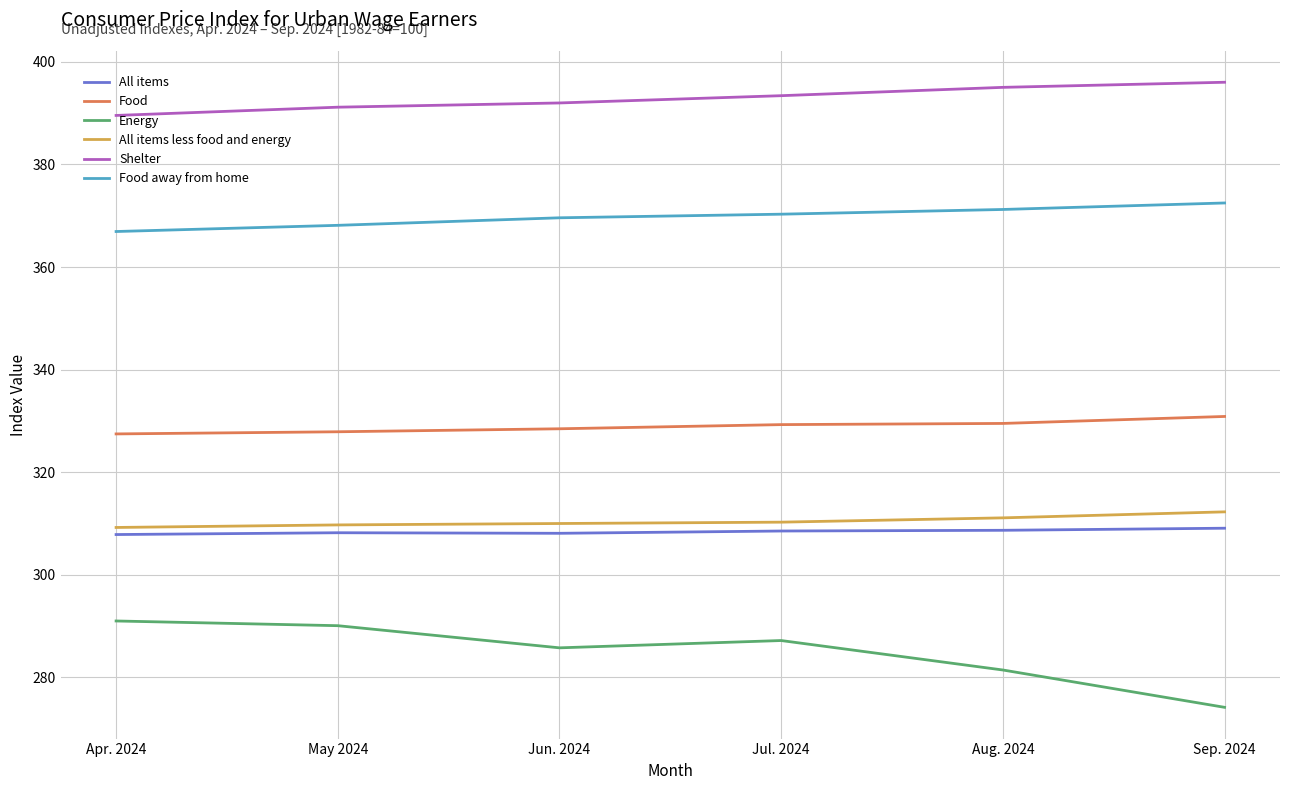

How many distinct data groups are displayed?

6